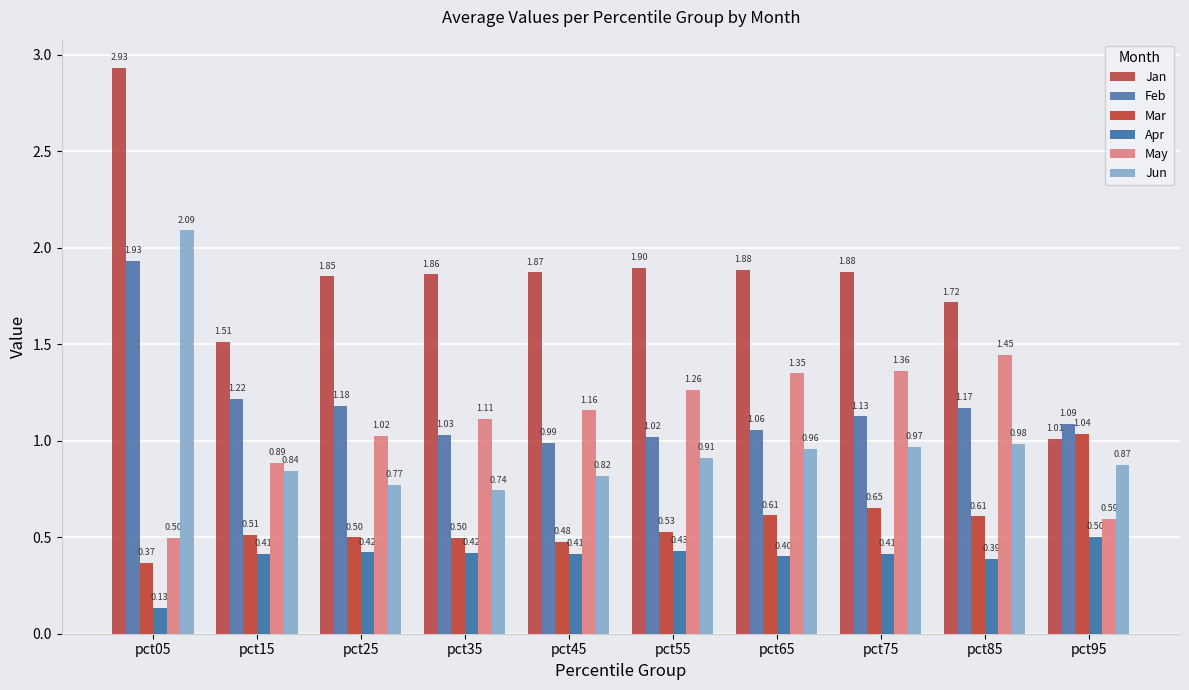

How many values in the May series exceed 1?

7